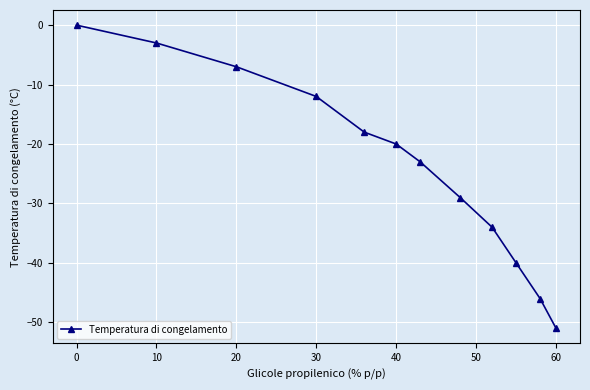

Reading left to right, list all the values displayed in this chart.

0	-3	-7	-12	-18	-20	-23	-29	-34	-40	-46	-51